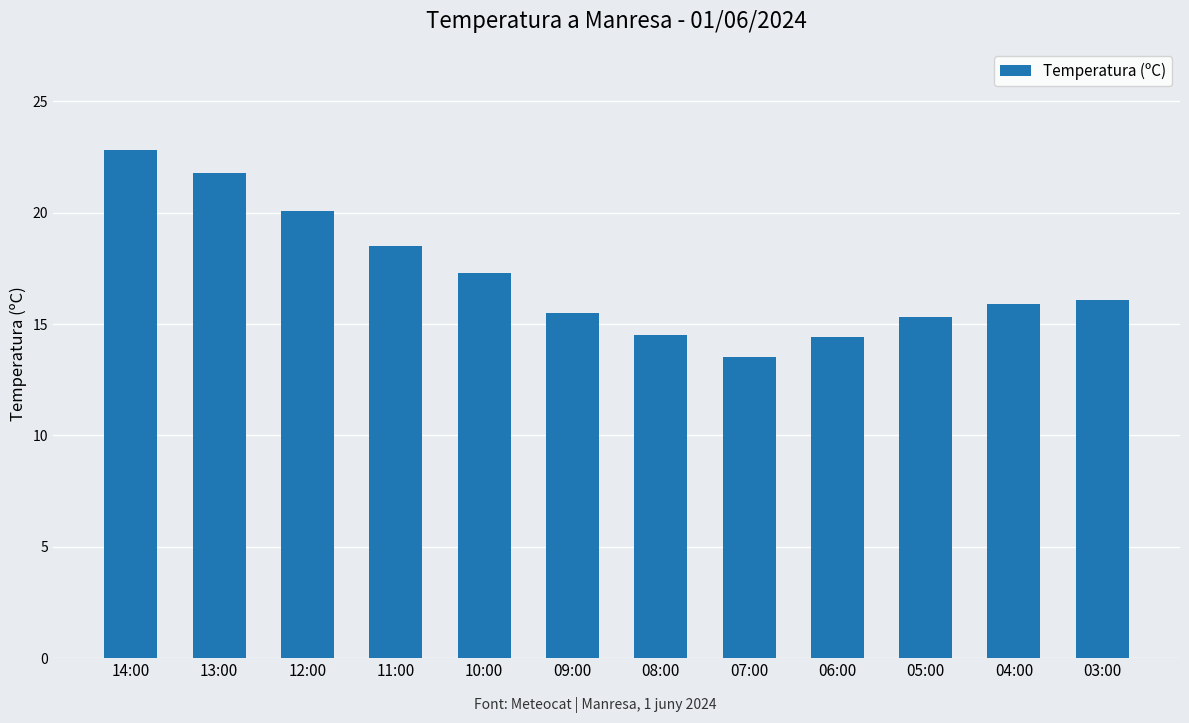

The value at 03:00 is 21.4. True or false?

False